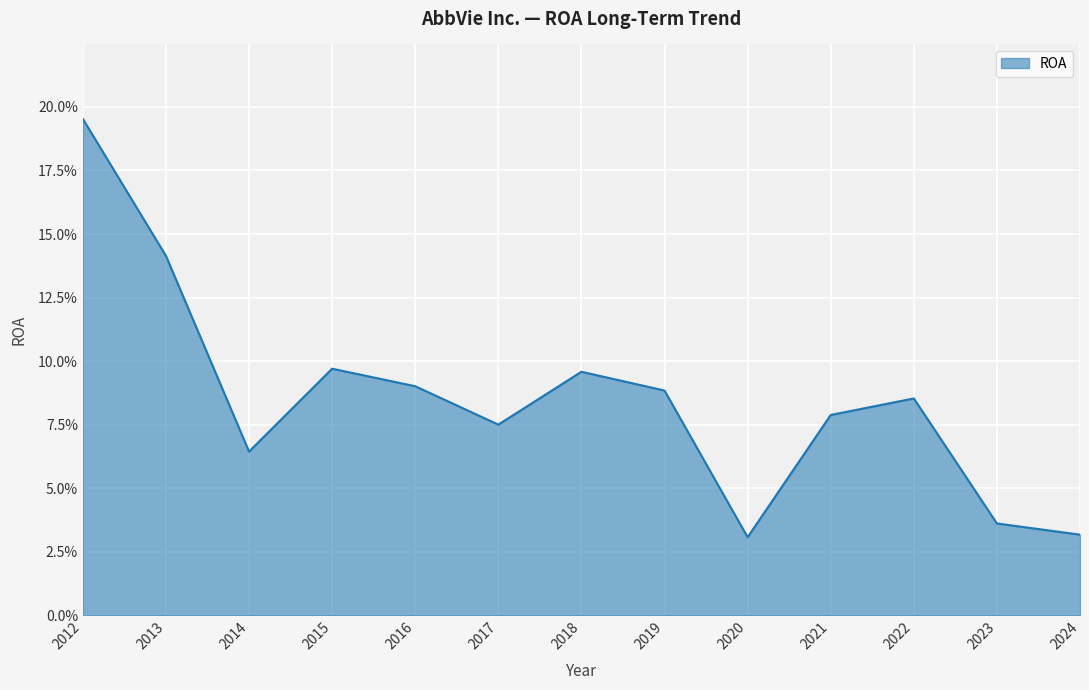

Does the chart display data point markers on the line(s)?

No